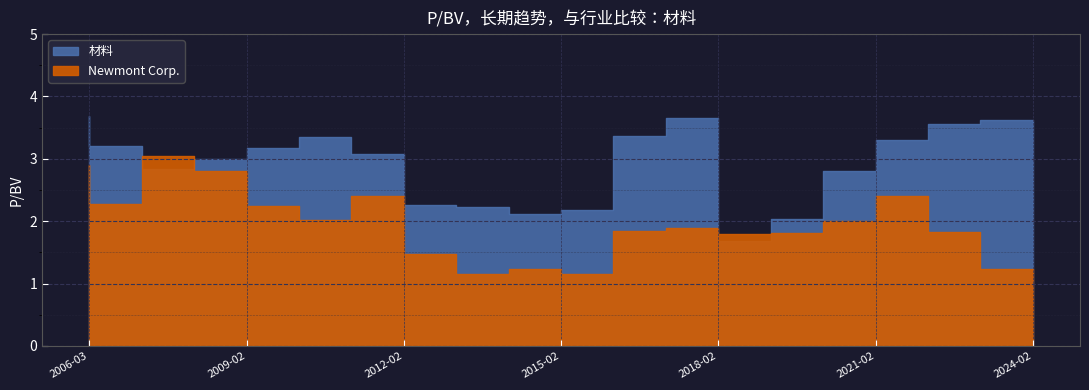

How many data points in 材料 are above 3?

10